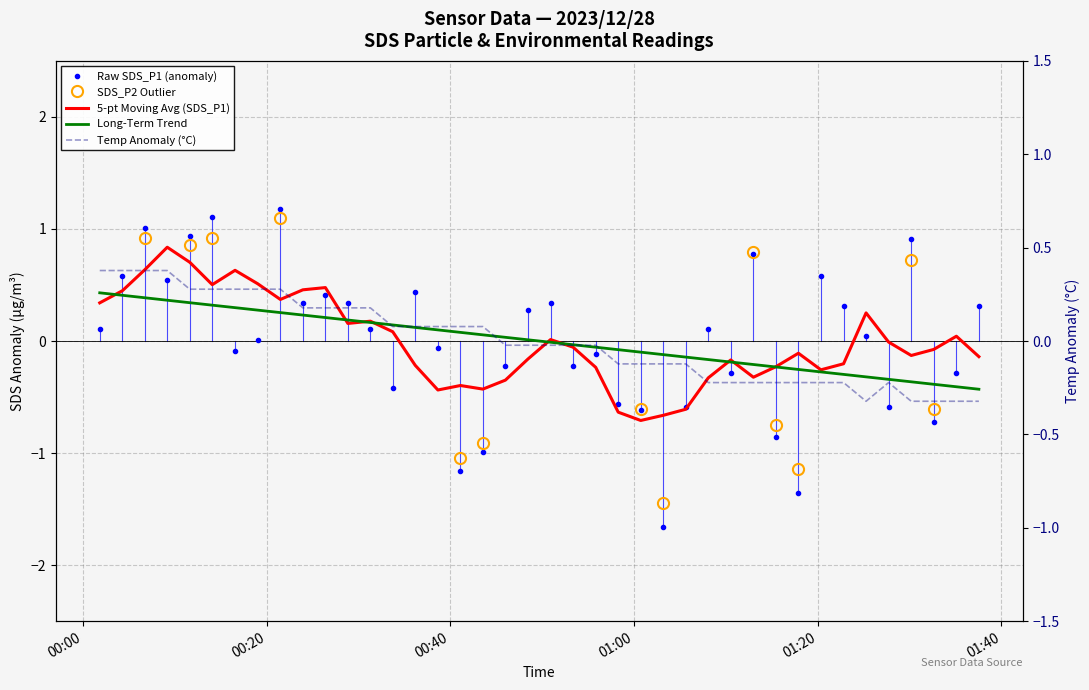

Is this an area chart (filled region under the line)?

No